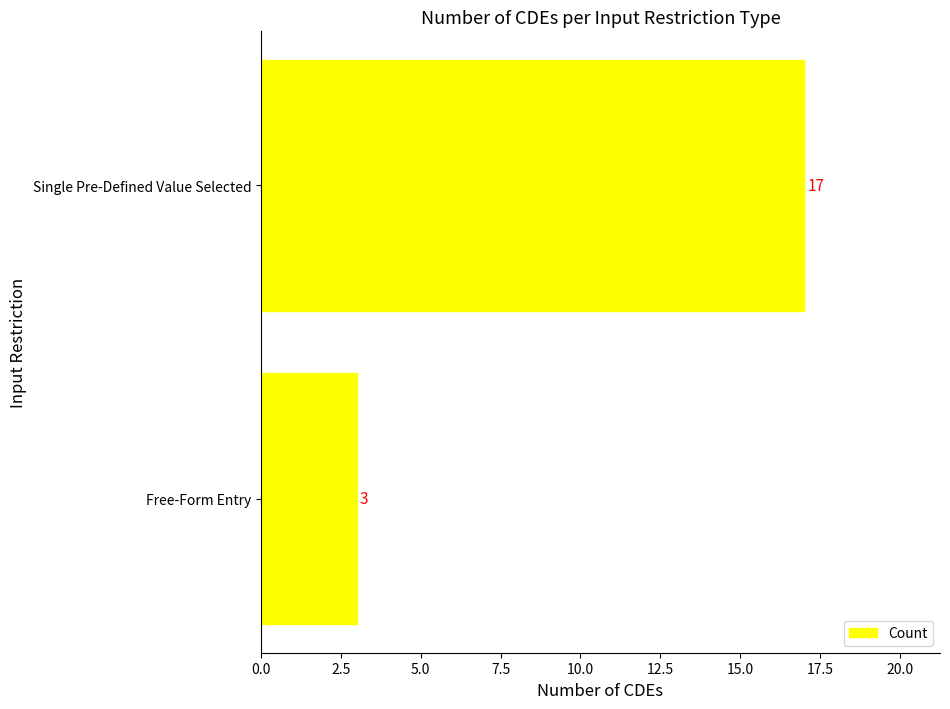

At which category does the chart reach its peak across all series?

Single Pre-Defined Value Selected